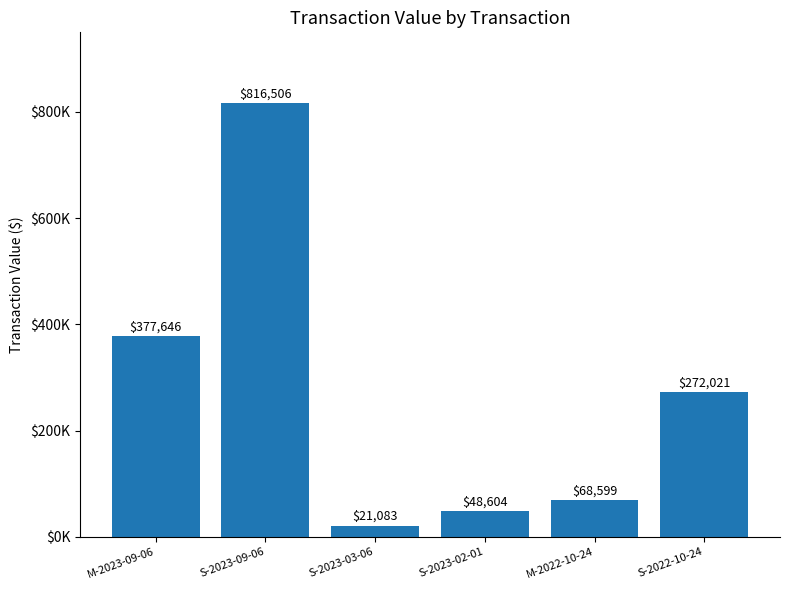

Which label corresponds to the smallest value in the chart?

S-2023-03-06